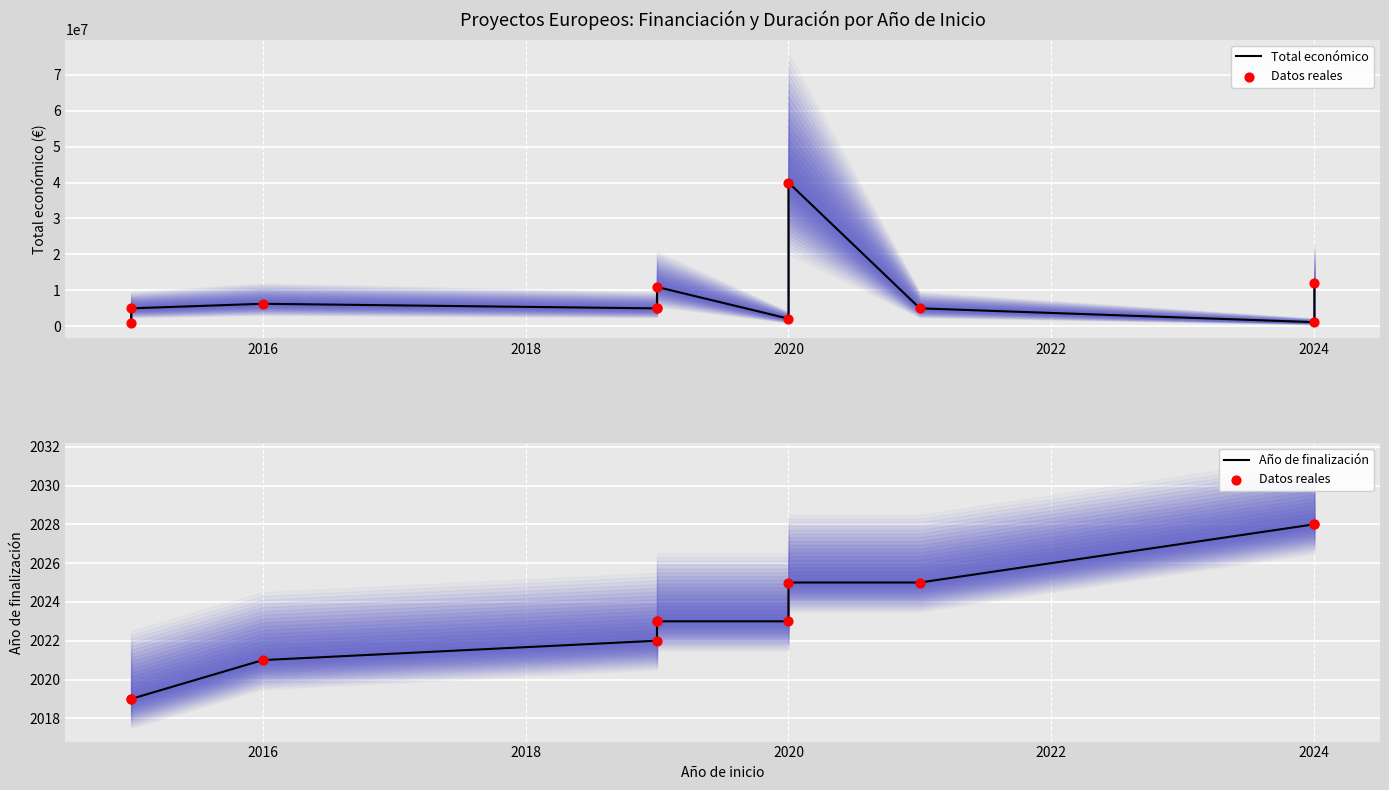

At how many categories does at least one series exceed 38898398?

1